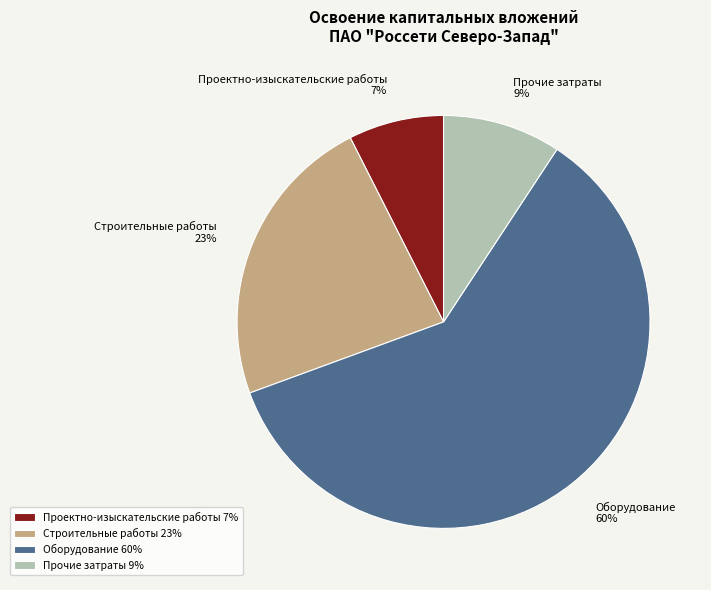

Between Оборудование and Проектно-изыскательские работы, which is larger?

Оборудование